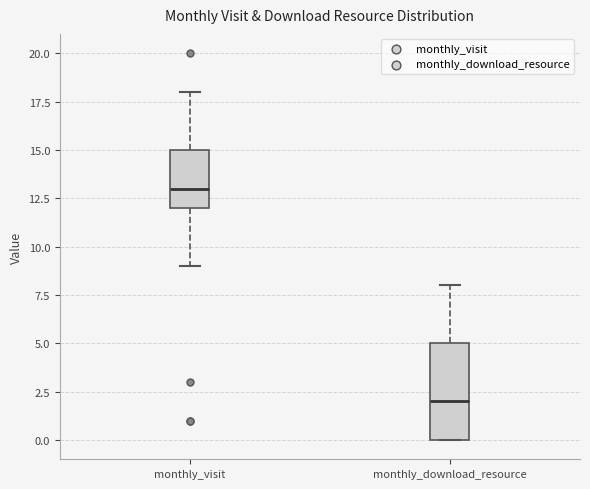

Which box has the highest median line?

monthly_visit